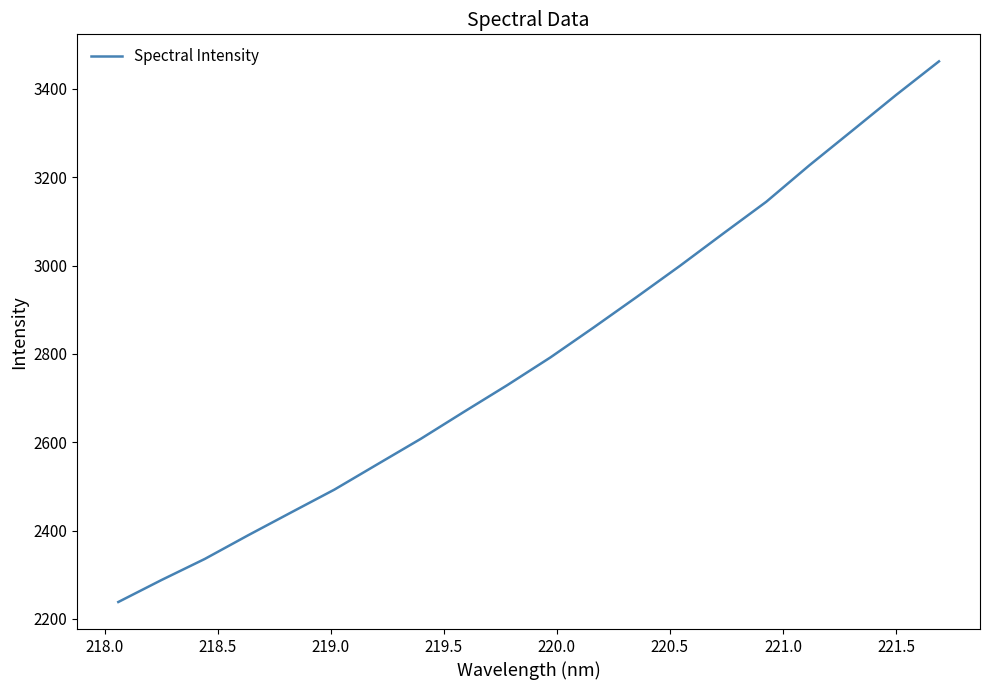

What is the minimum value shown in the chart?

2238.1